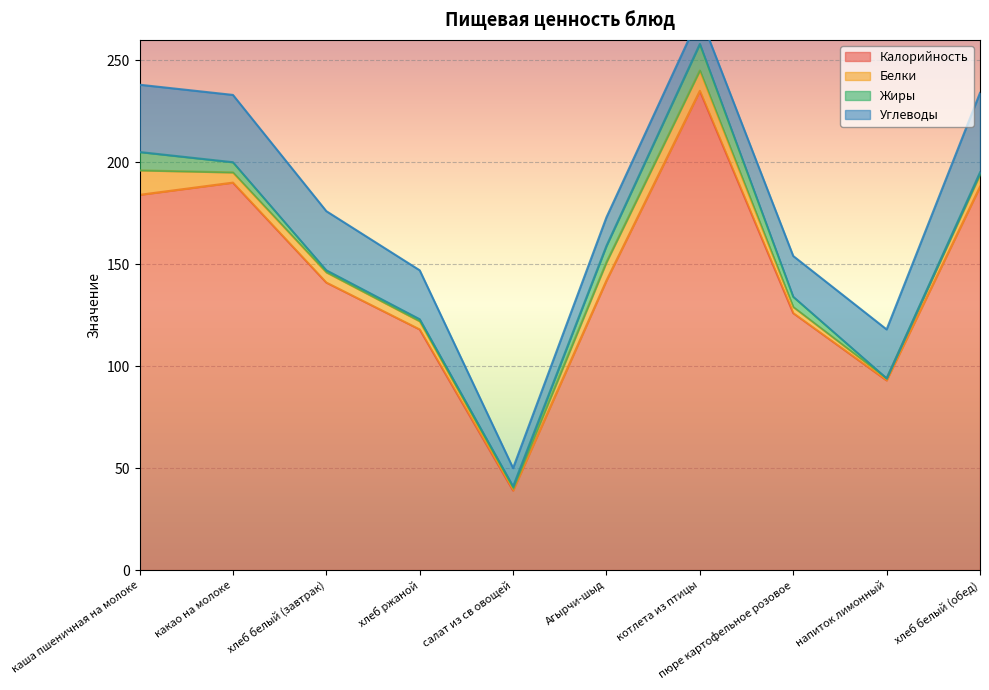

The value of Калорийность at салат из св овощей is 39. True or false?

True